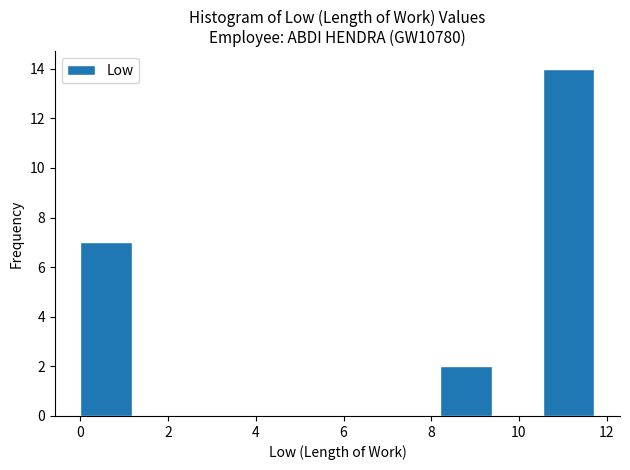

Reading left to right, list every bar in this chart as the range it spans on the x-axis followed by its height. Neither the bar edges nor the heights are printed on the chart, so give them approximately, as read against the axes.

0.0 to 1.2: 7
1.2 to 2.4: 0
2.4 to 3.6: 0
3.6 to 4.6: 0
4.6 to 5.8: 0
5.8 to 7.0: 0
7.0 to 8.2: 0
8.2 to 9.4: 2
9.4 to 10.6: 0
10.6 to 11.8: 14